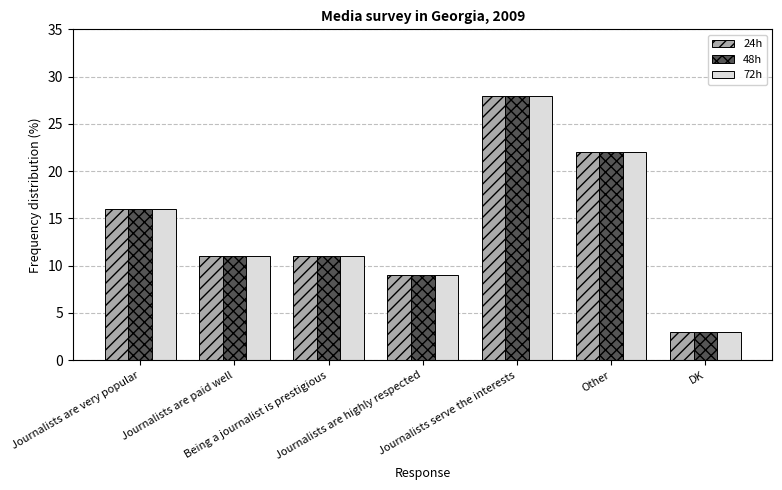

How many bars are there in total?

21